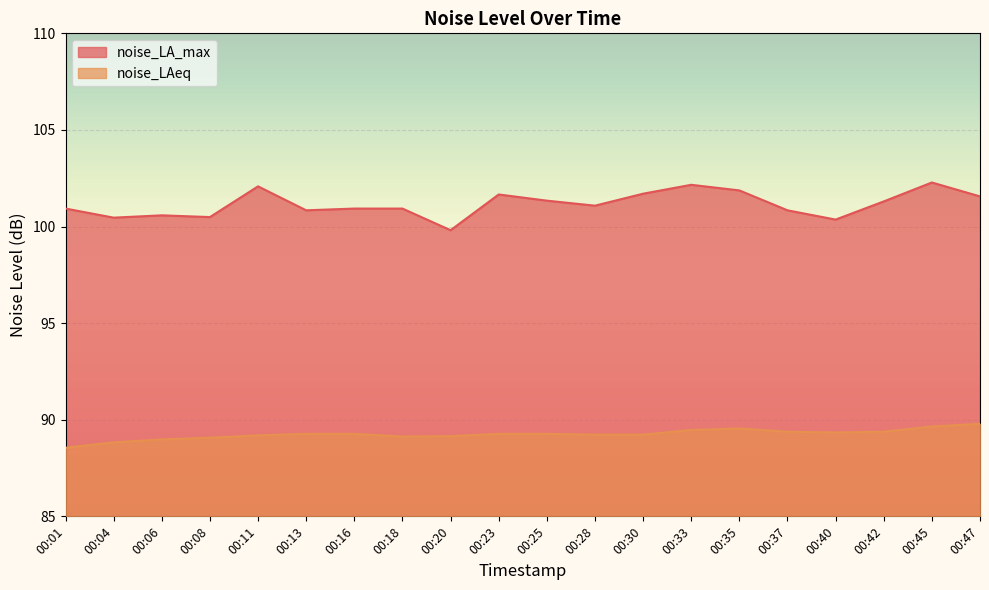

Reading left to right, what are all the values shown in this chart?

noise_LA_max: 00:01=100.9	00:04=100.5	00:06=100.6	00:08=100.5	00:11=102.1	00:13=100.8	00:16=100.9	00:18=100.9	00:20=99.8	00:23=101.7	00:25=101.3	00:28=101.1	00:30=101.7	00:33=102.2	00:35=101.9	00:37=100.8	00:40=100.4	00:42=101.3	00:45=102.3	00:47=101.6
noise_LAeq: 00:01=88.5	00:04=88.8	00:06=89.0	00:08=89.1	00:11=89.2	00:13=89.3	00:16=89.3	00:18=89.1	00:20=89.2	00:23=89.3	00:25=89.3	00:28=89.2	00:30=89.2	00:33=89.5	00:35=89.5	00:37=89.4	00:40=89.3	00:42=89.4	00:45=89.7	00:47=89.8